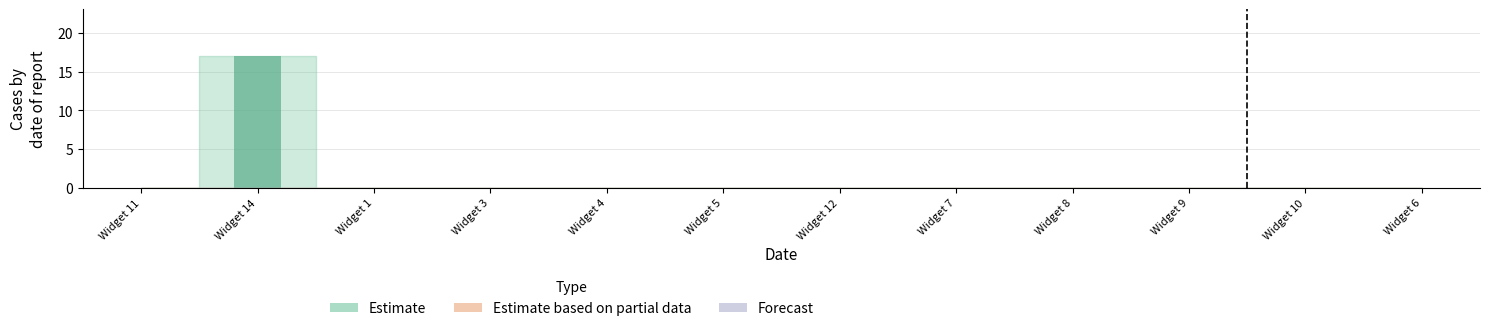

Reading right to left, what are all the values shown in this chart?

Widget 6=0	Widget 10=0	Widget 9=0	Widget 8=0	Widget 7=0	Widget 12=0	Widget 5=0	Widget 4=0	Widget 3=0	Widget 1=0	Widget 14=17	Widget 11=0